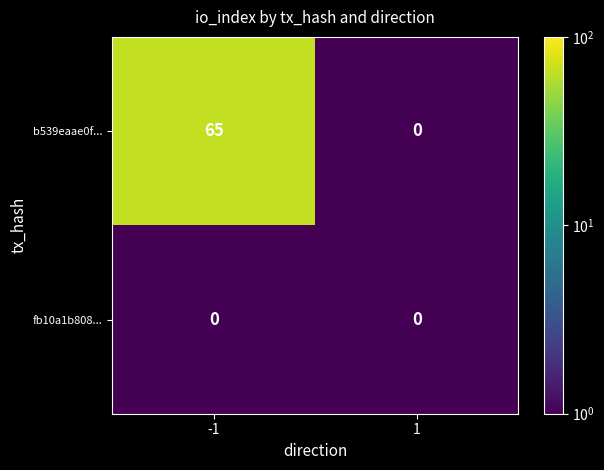

Rank the series at -1 from lowest to highest value.

fb10a1b808..., b539eaae0f...